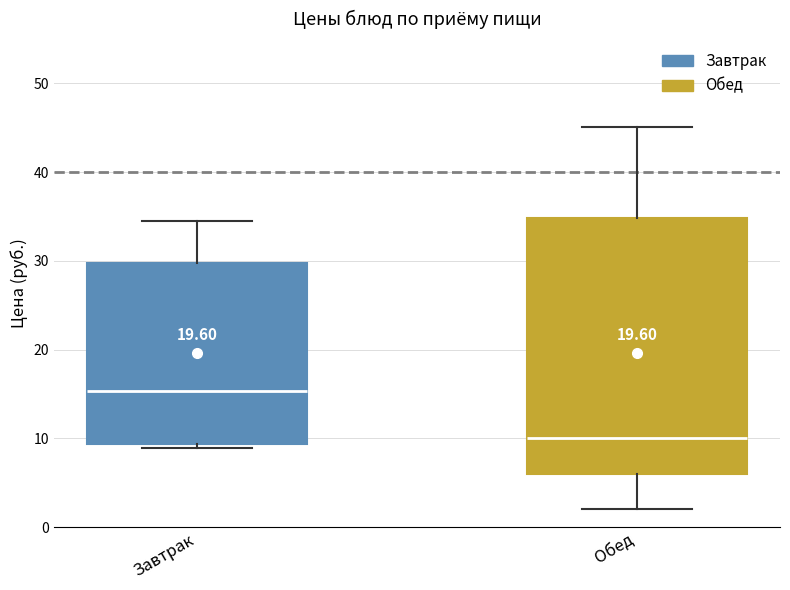

Where does the median line of the box for Завтрак sit on the y-axis? The values are not printed on the chart, so give them approximately, as read against the axis.

15